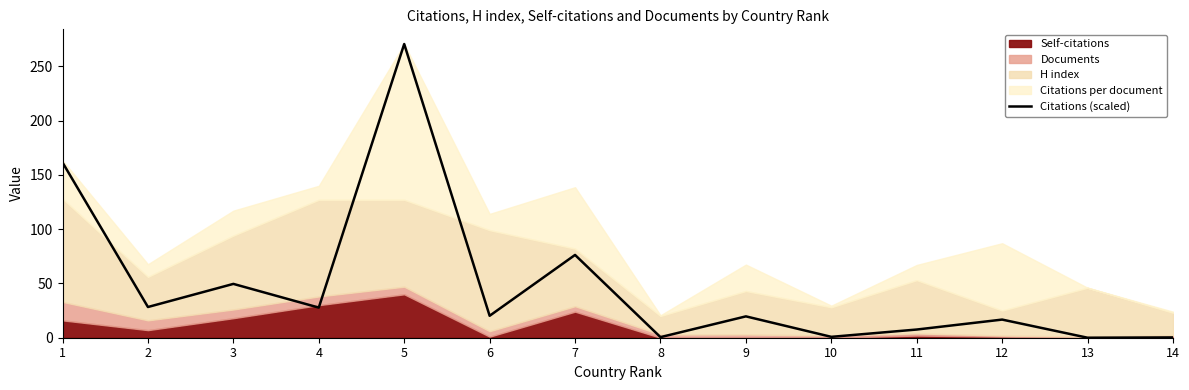

The value of Citations (scaled) at 9 is 19.7. True or false?

True